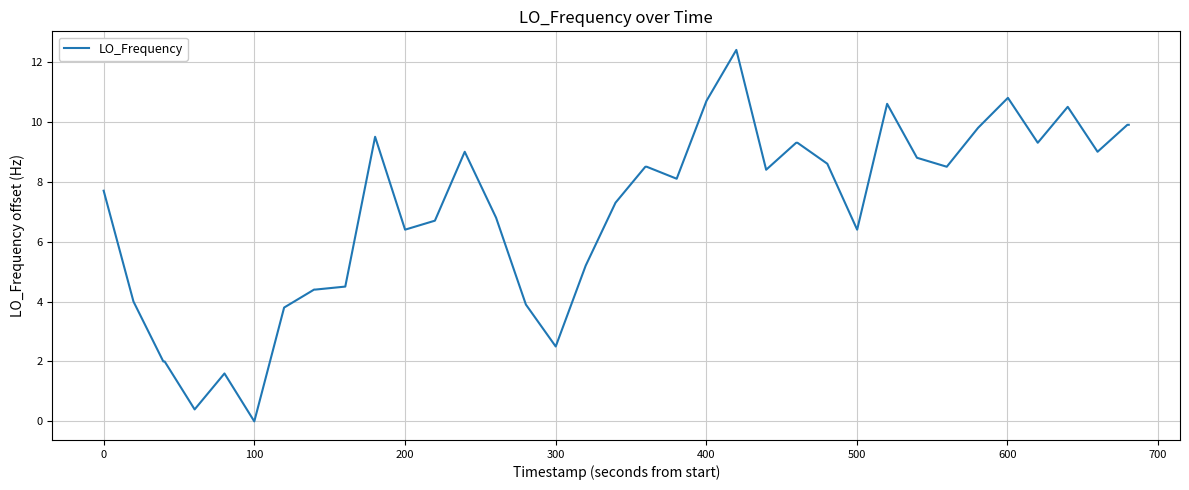

How many categories are shown in the chart?

40